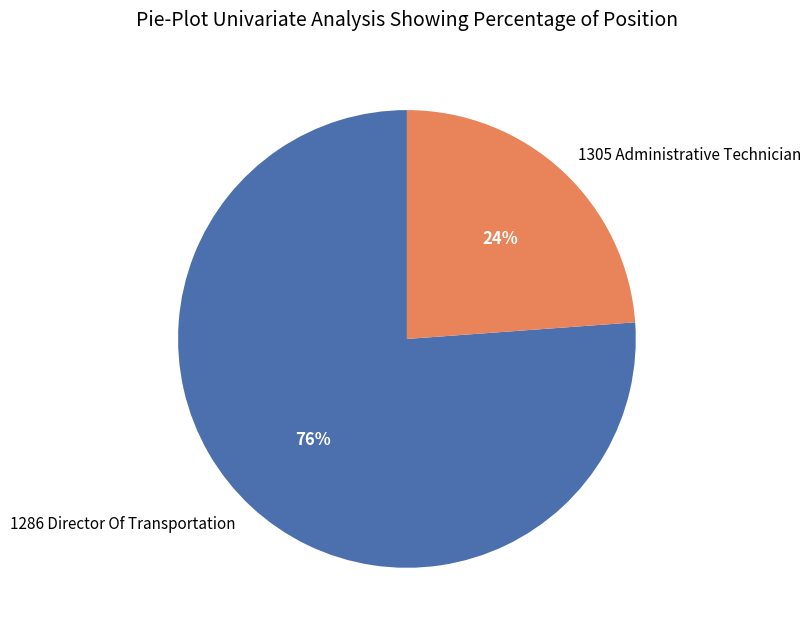

Does 1286 Director Of Transportation represent more than half of the total?

Yes